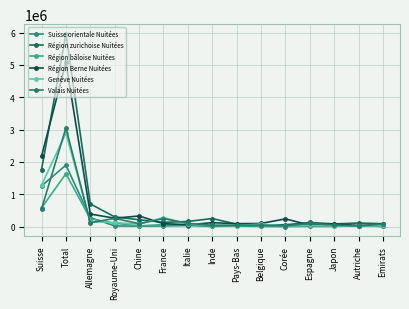

Is this an area chart (filled region under the line)?

No